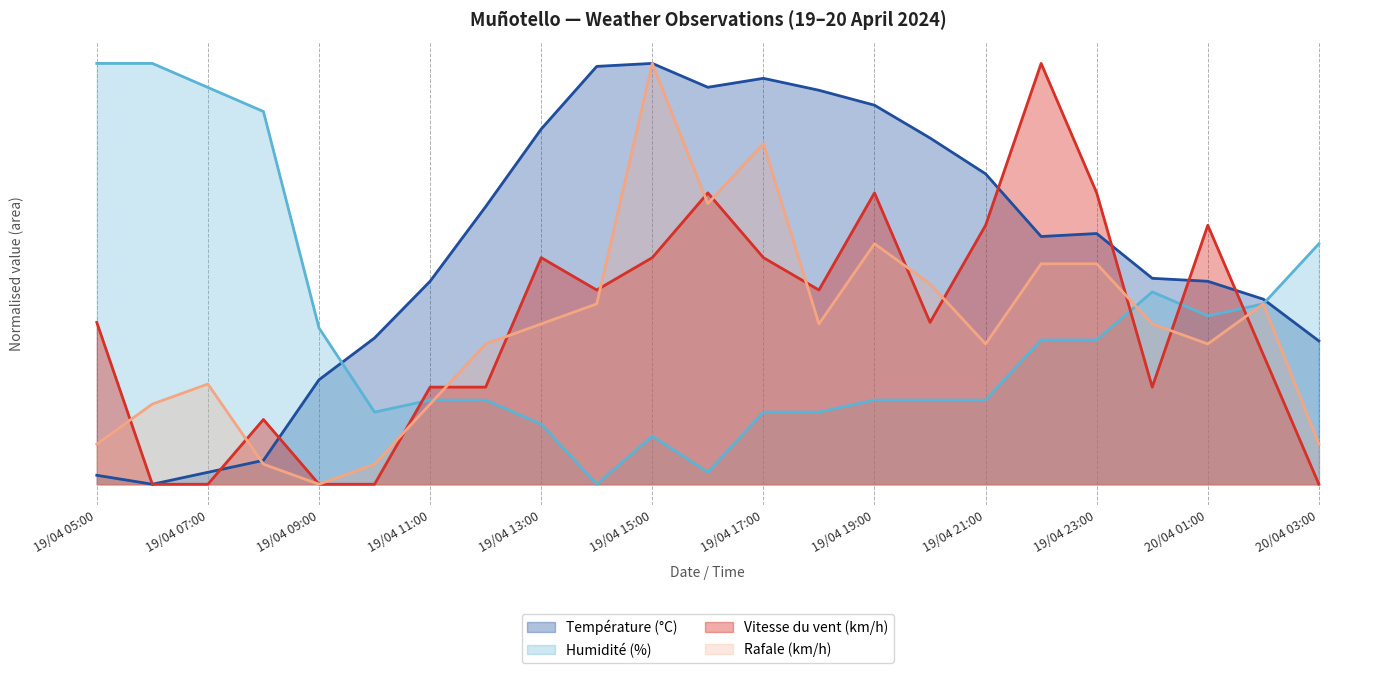

True or false: Rafale (km/h) has more than 1 points higher than both neighbors.

True